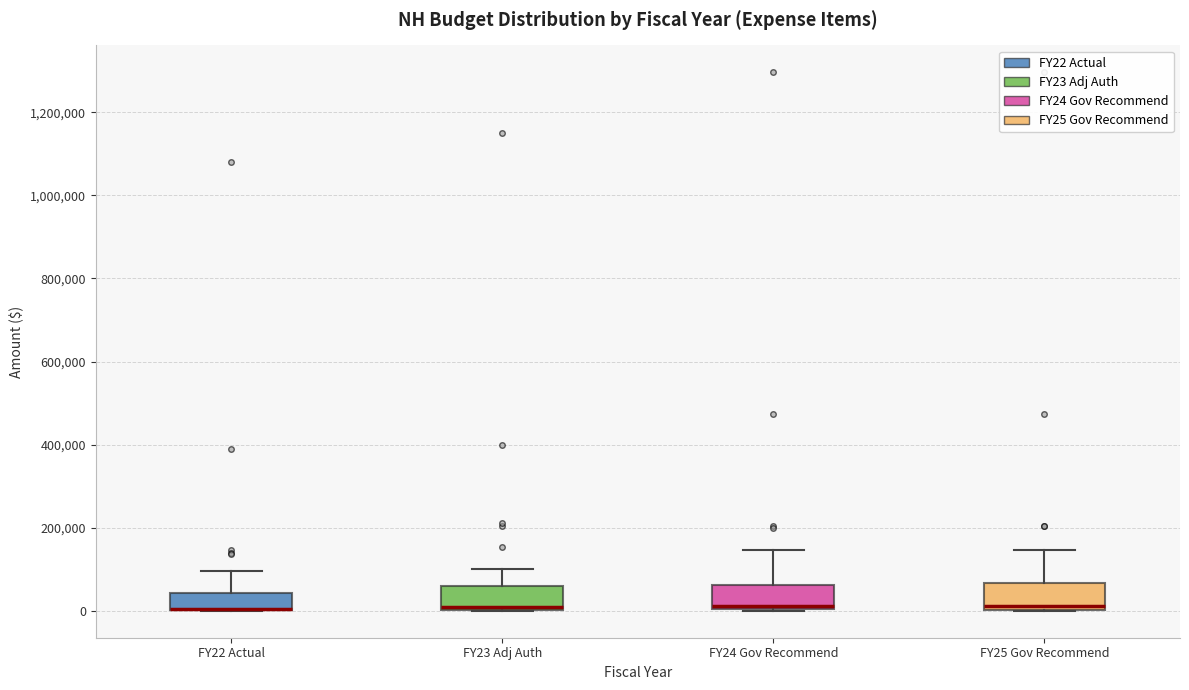

Reading left to right, transcribe this box plot: for each box, give where its median line is, the range the box spans, and where its two whiskers end, as read against the y-axis. The values are not printed on the chart, so give them approximately, as read against the axis.

FY22 Actual: median 0 (drawn on the box's lower edge), box 0 to 40000, whiskers 0 to 100000
FY23 Adj Auth: median 20000, box 0 to 60000, whiskers 0 to 100000
FY24 Gov Recommend: median 20000, box 0 to 60000, whiskers 0 to 140000
FY25 Gov Recommend: median 20000, box 0 to 60000, whiskers 0 to 140000